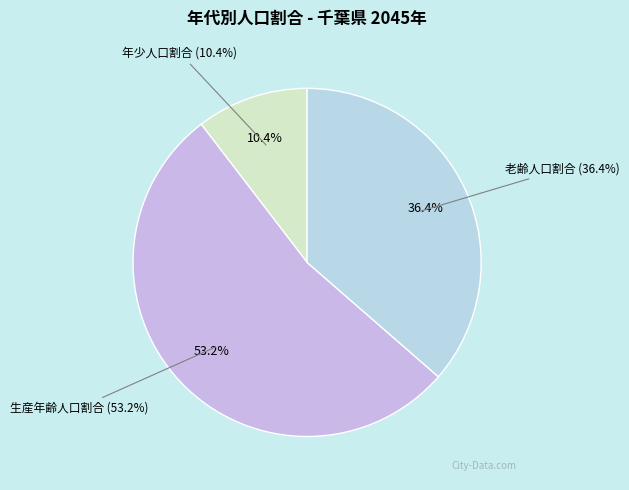

To the nearest percent, what is the difference between the largest and smallest slice percentages?

43%